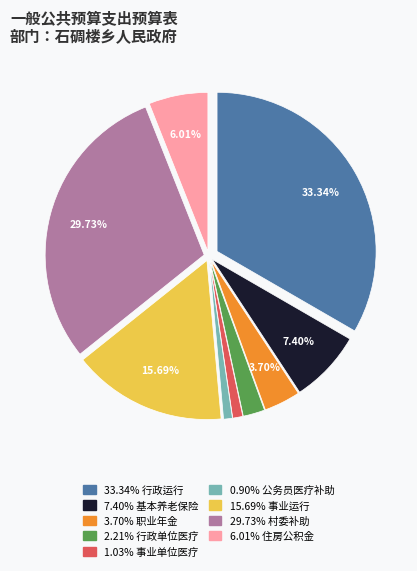

Is there any slice that represents more than half of the pie?

No